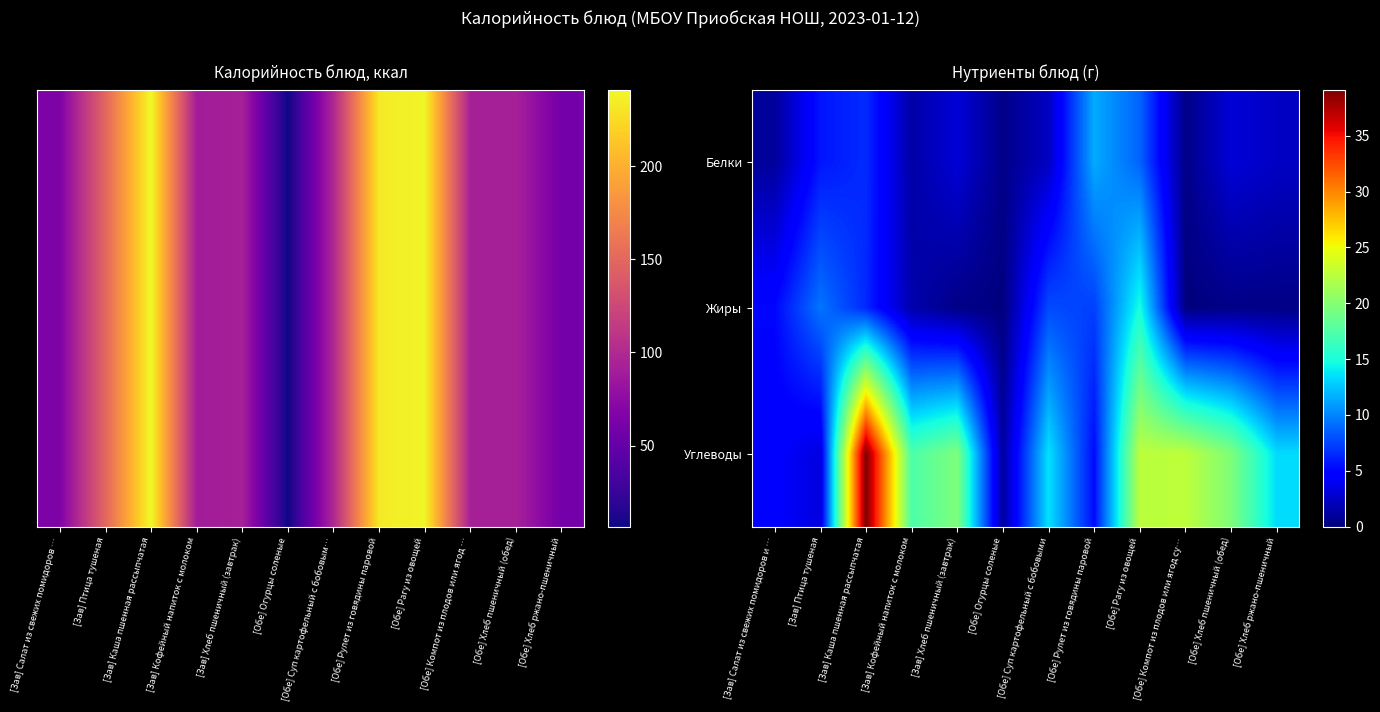

Is it true that Завтрак equals 89.3 at Кофейный напиток с молоком?

True